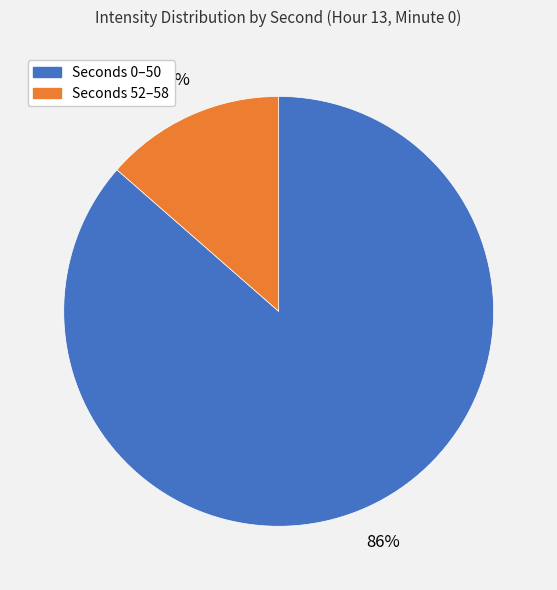

To the nearest percent, what is the average slice percentage?

50%